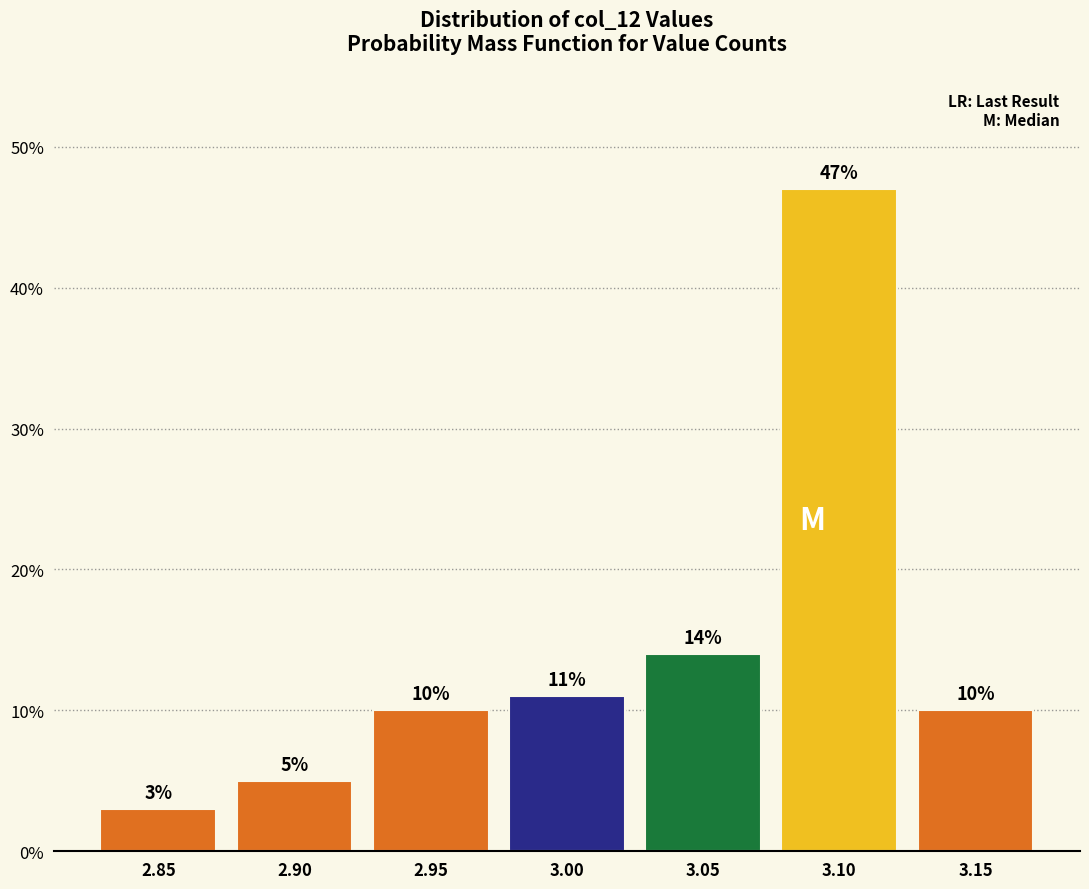

Reading left to right, list all the values displayed in this chart.

2.85=3.0	2.90=5.0	2.95=10.0	3.00=11.0	3.05=14.0	3.10=47.0	3.15=10.0